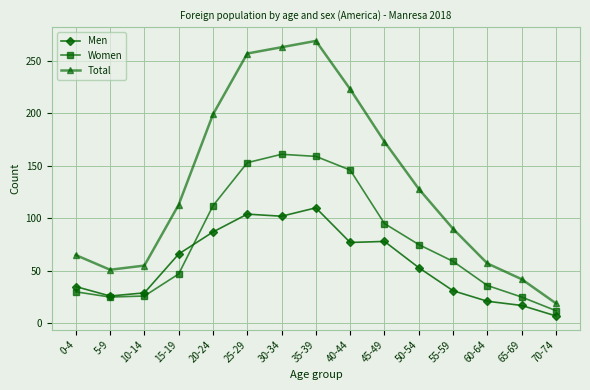

At which category does Men reach its first local valley?

5-9